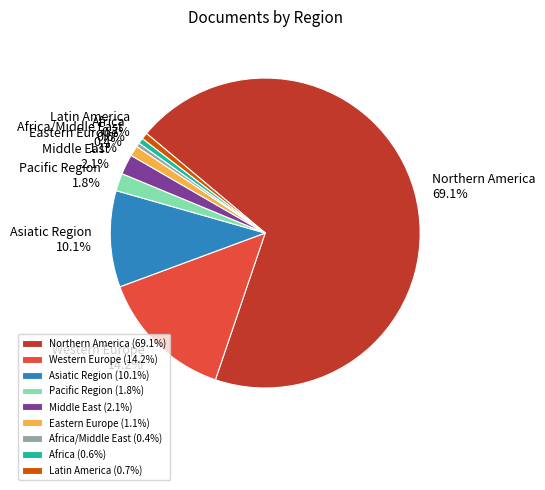

How many segments does this pie chart have?

9